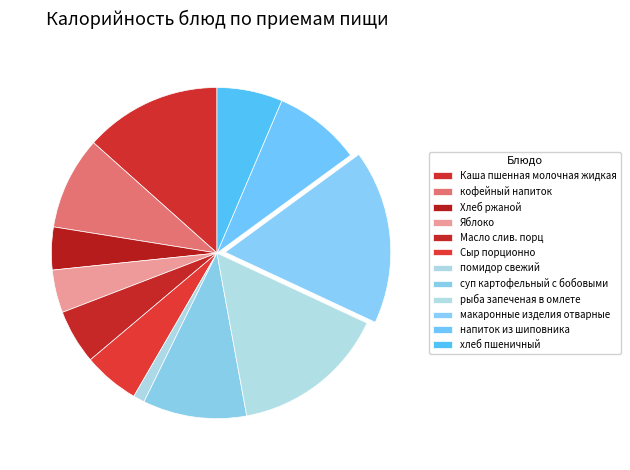

Between Сыр порционно and Каша пшенная молочная жидкая, which is larger?

Каша пшенная молочная жидкая